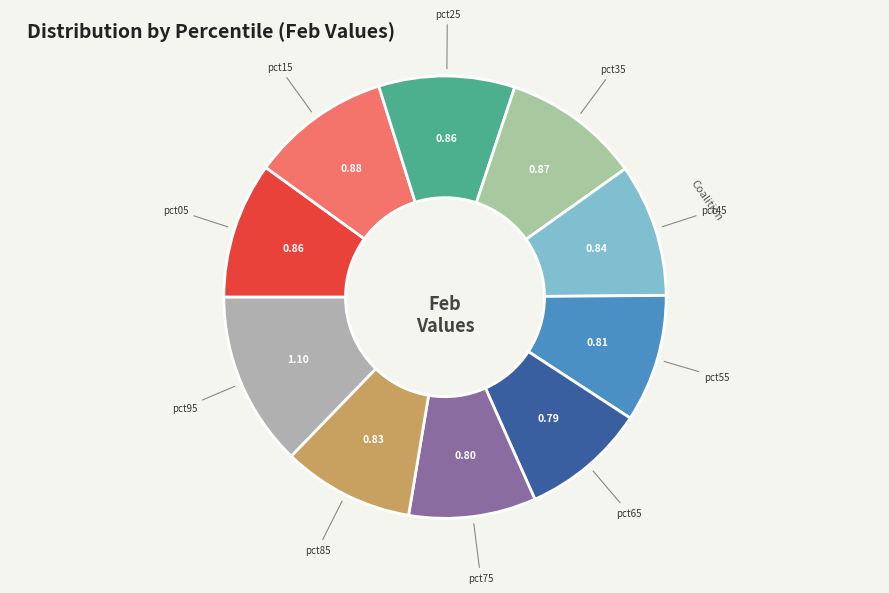

How many slices are in this pie chart?

10